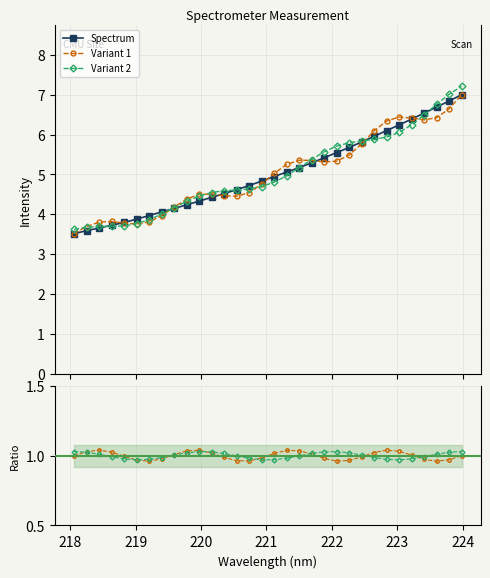

Does the chart have visible grid lines?

Yes